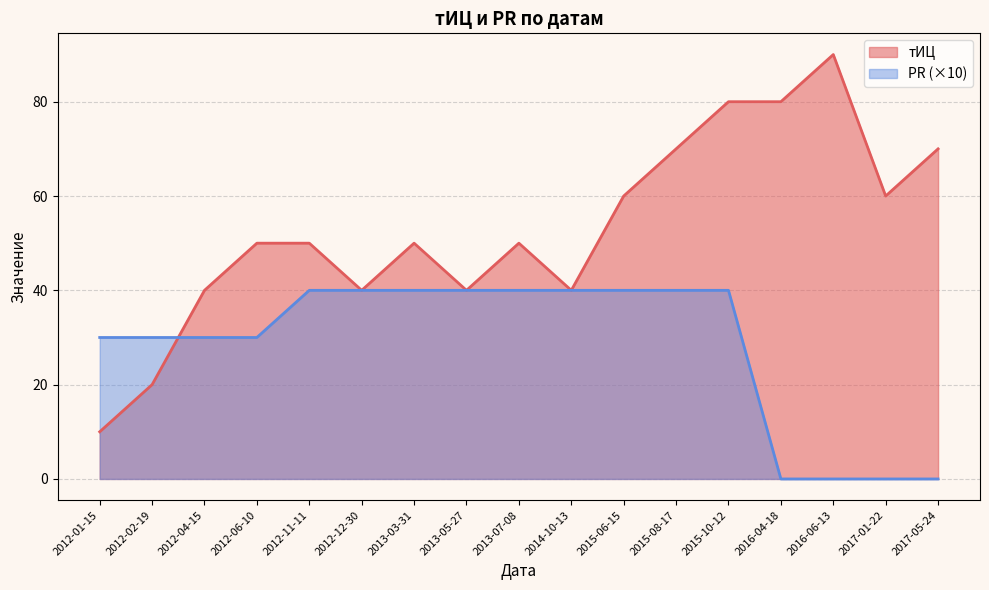

Reading left to right, what are all the values shown in this chart?

тИЦ: 10	20	40	50	50	40	50	40	50	40	60	70	80	80	90	60	70
PR: 30	30	30	30	40	40	40	40	40	40	40	40	40	0	0	0	0